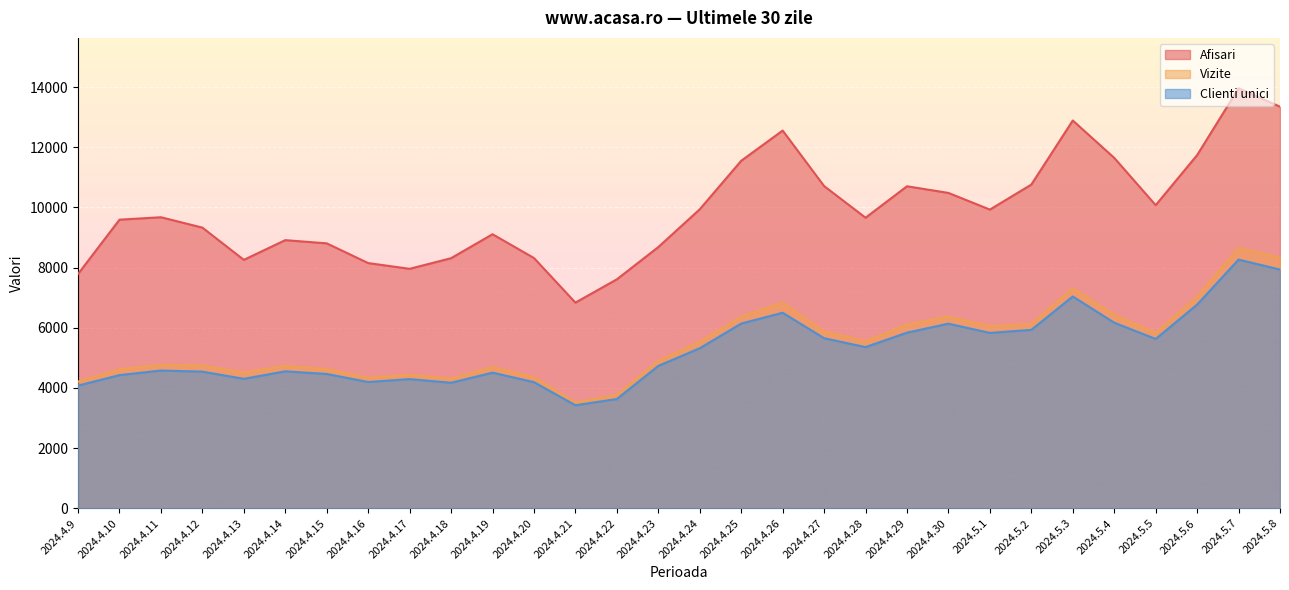

What is the spread (max minus min) of values at 2024.4.26?

6053